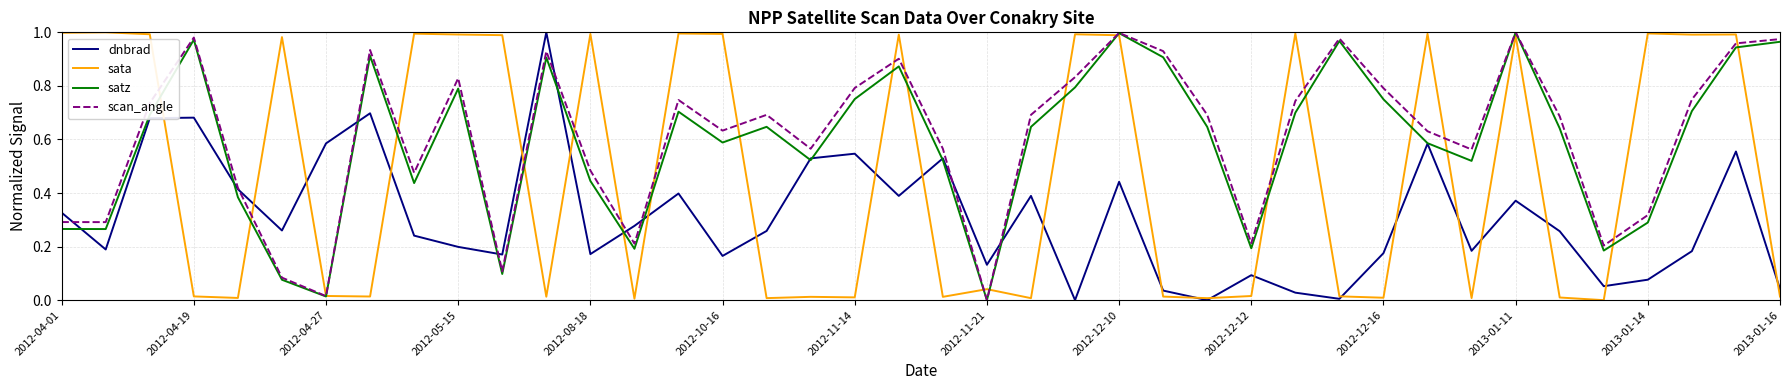

How many lines are shown in the chart?

4